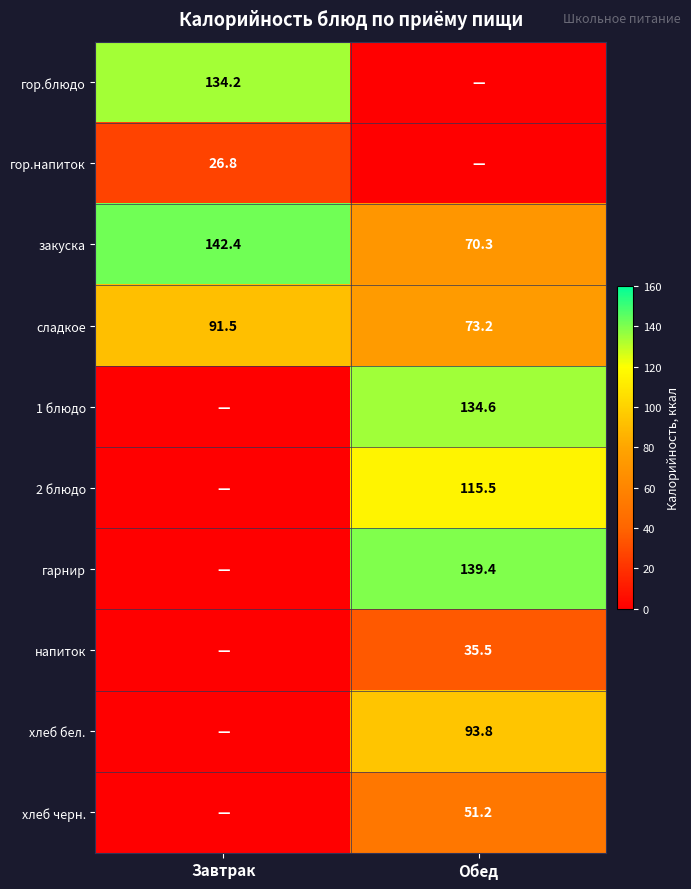

Is the value of гор.напиток at Завтрак greater than the value of хлеб бел. at Обед?

No